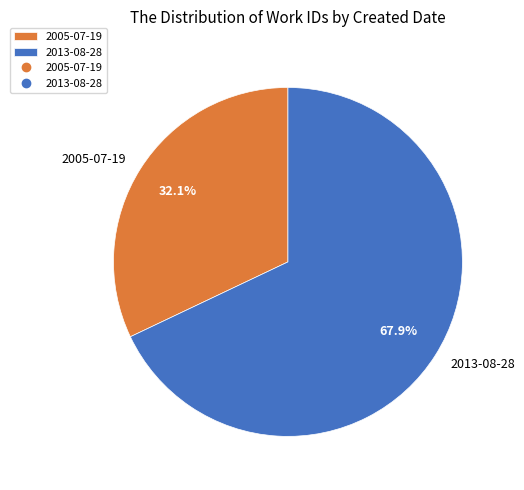

To the nearest percent, what is the combined percentage of 2005-07-19 and 2013-08-28?

100%